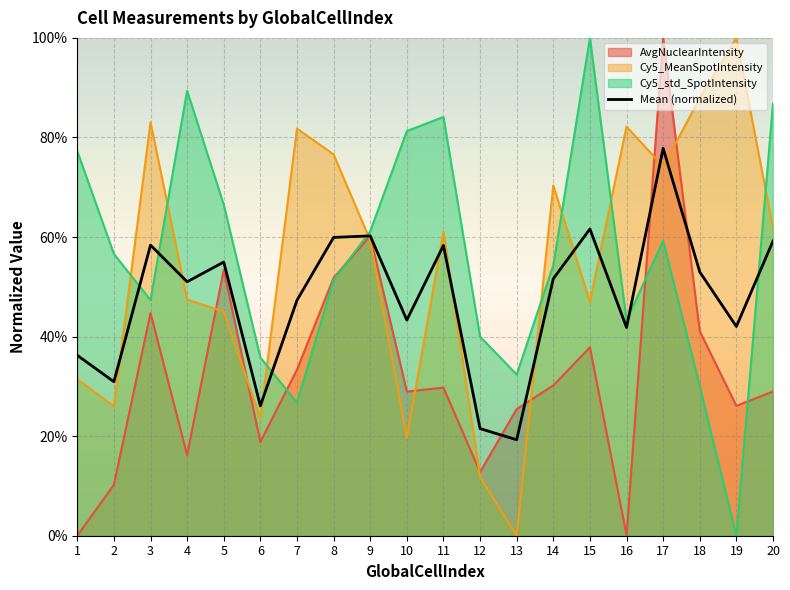

What is the change in value from 6 to 13?

-6.8